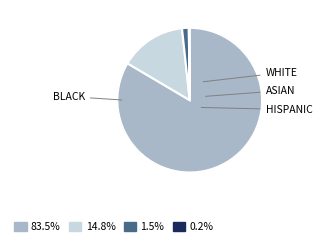

Does any single category account for the majority?

Yes